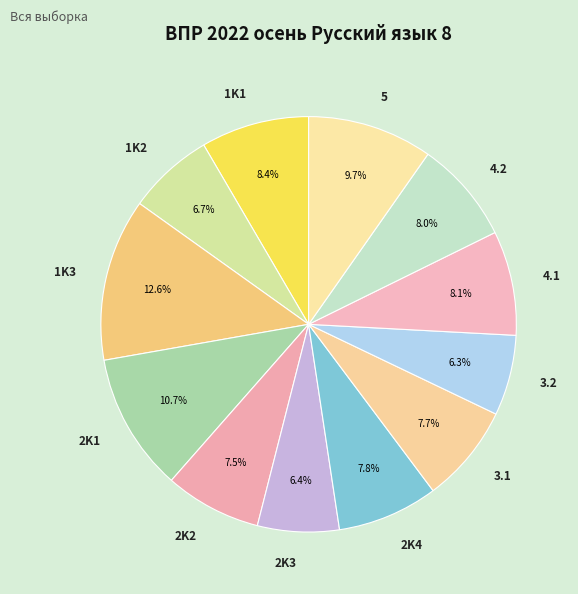

To the nearest percent, what percentage of the pie is 5?

10%